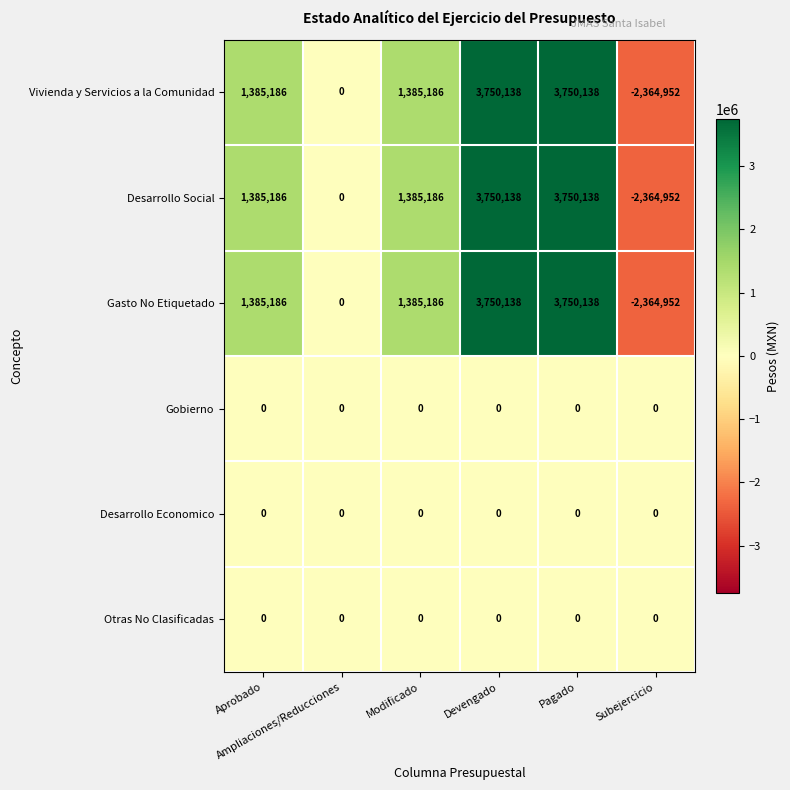

What is the difference between the maximum and minimum values in the Desarrollo Social series?

6115090